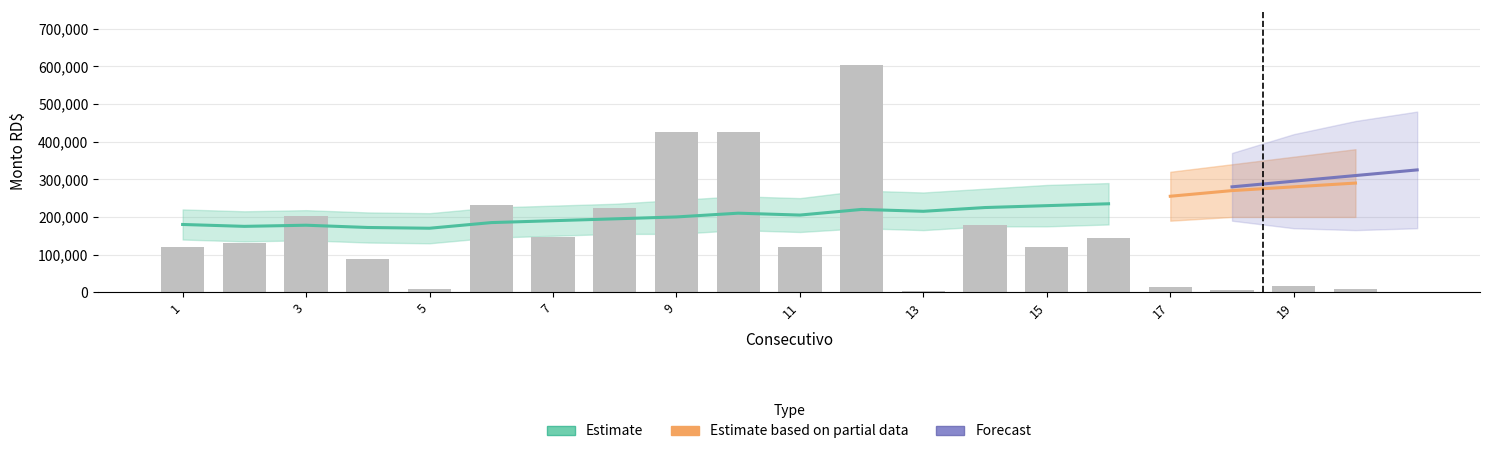

How many groups of bars are there?

20